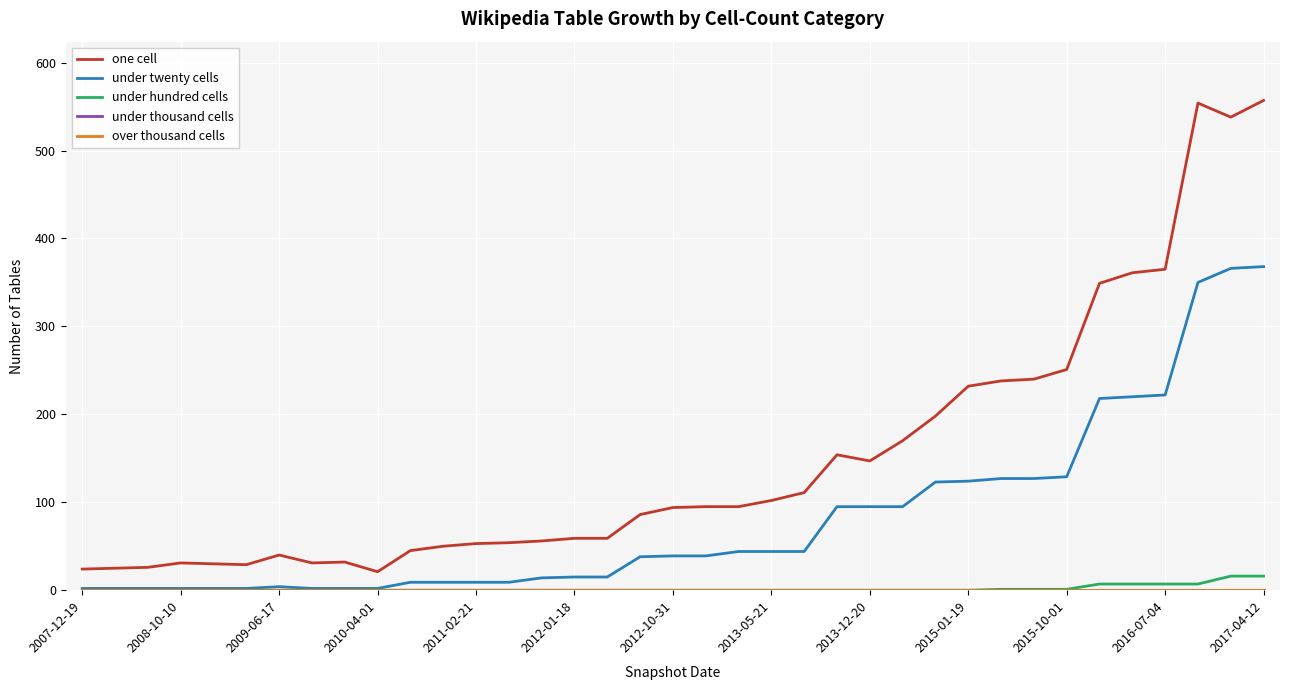

How many lines are shown in the chart?

5